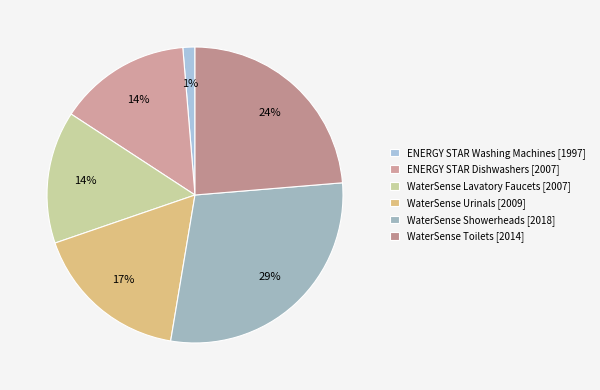

True or false: WaterSense Urinals accounts for 17% of the total.

True